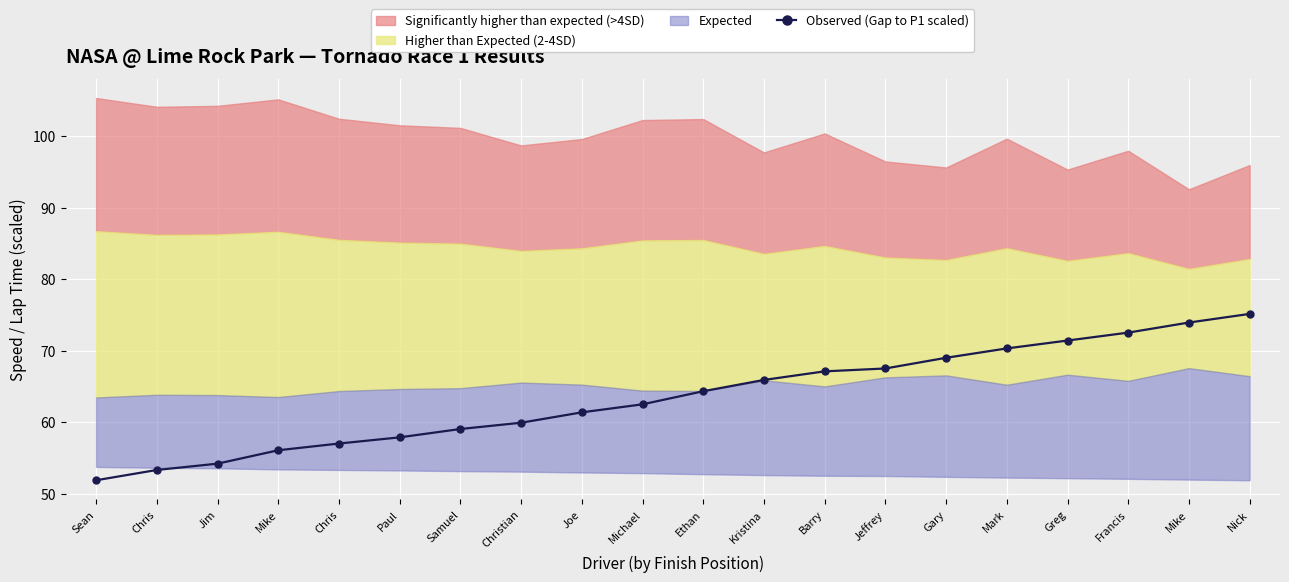

Does the chart display data point markers on the line(s)?

Yes